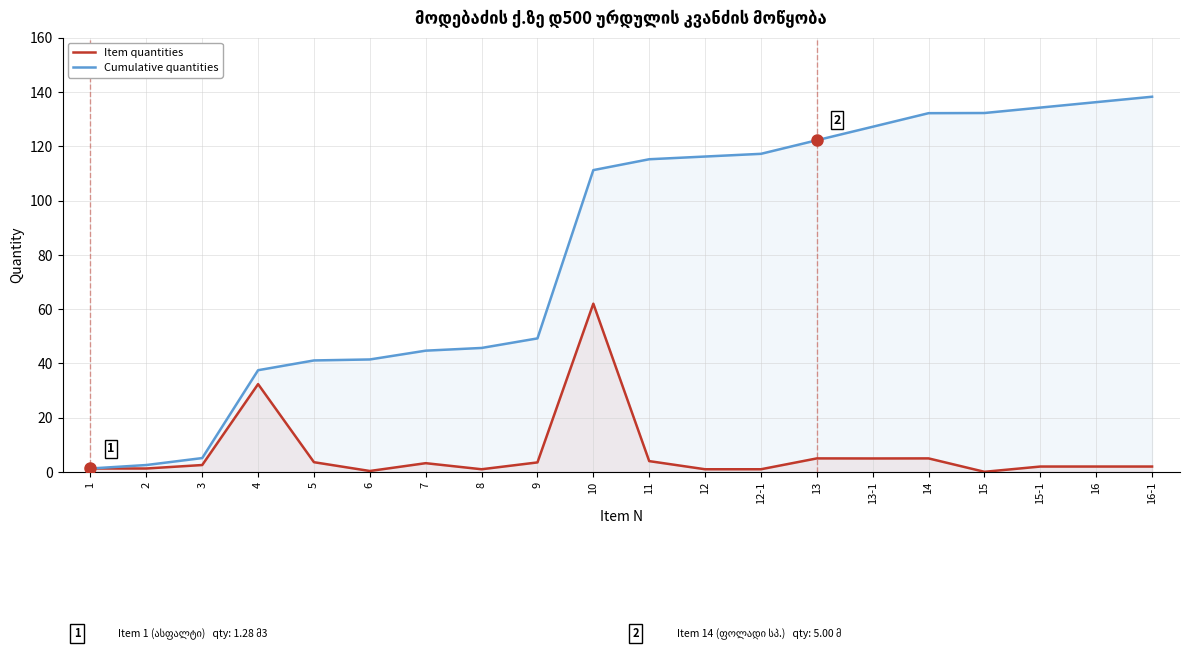

True or false: Item quantities and Cumulative quantities cross at least once.

False